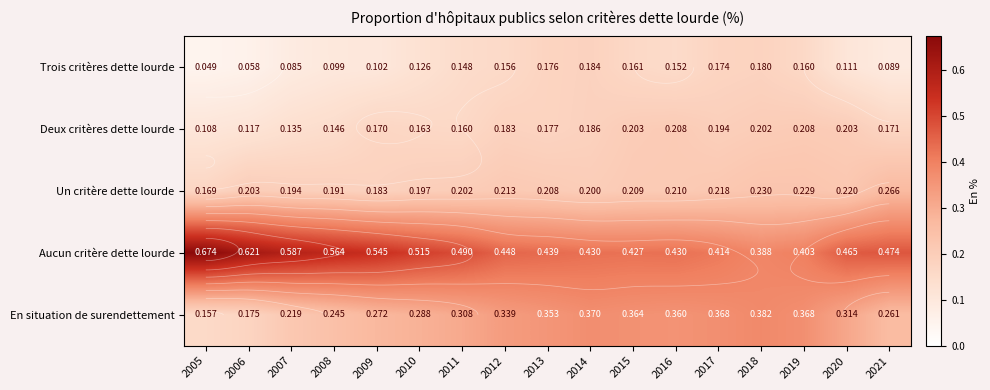

Is the value of Deux critères dette lourde at 2016 greater than the value of Aucun critère dette lourde at 2007?

No